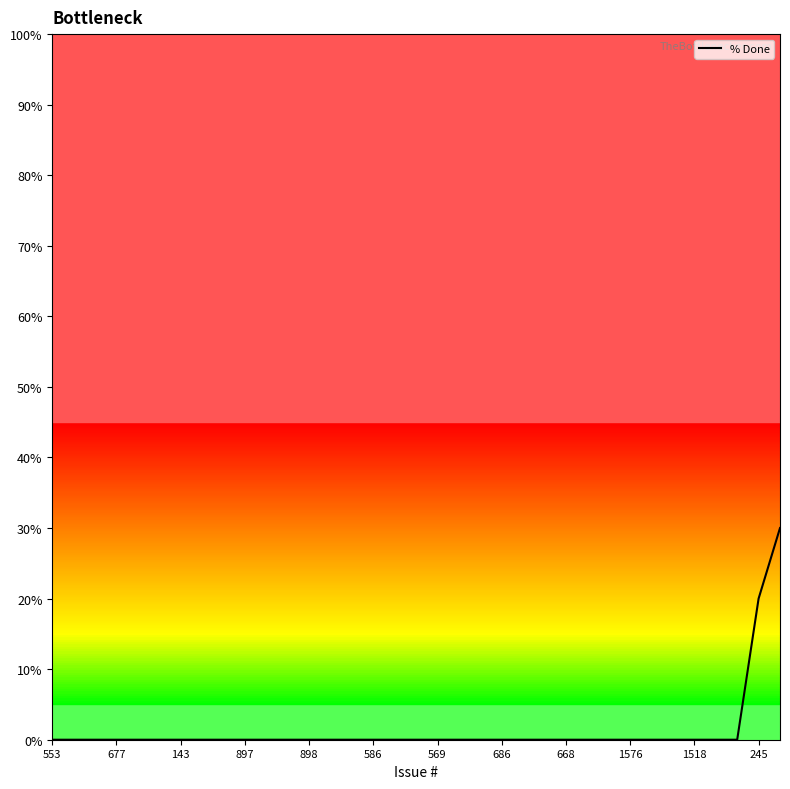

What is the difference between the second highest and minimum values?

20